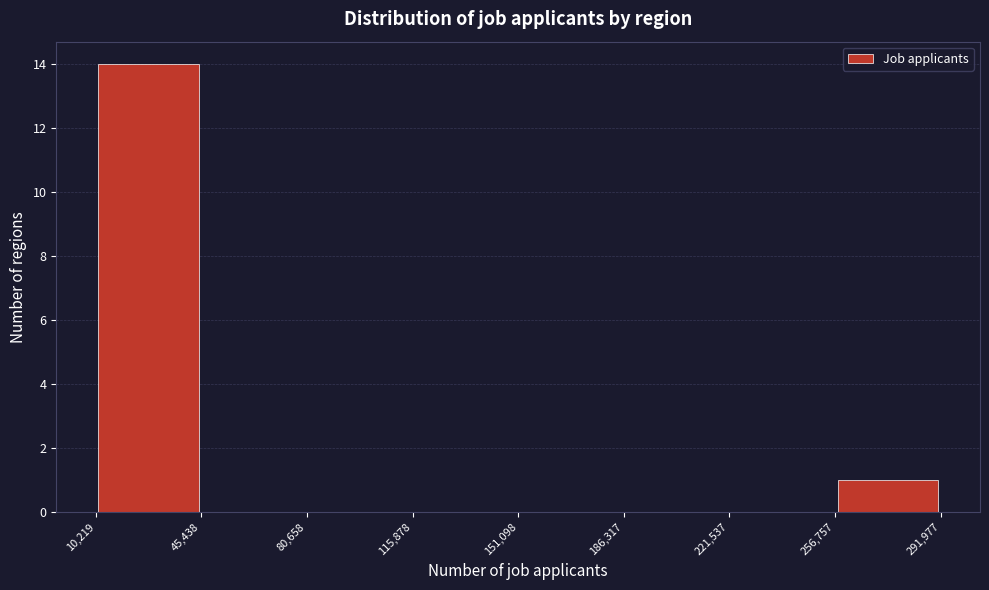

Reading left to right, list every bar in this chart as the range it spans on the x-axis followed by its height. The values are not printed on the chart, so give them approximately, as read against the axis.

10,219 to 45,438: 14
45,438 to 80,658: 0
80,658 to 115,878: 0
115,878 to 151,098: 0
151,098 to 186,317: 0
186,317 to 221,537: 0
221,537 to 256,757: 0
256,757 to 291,977: 1